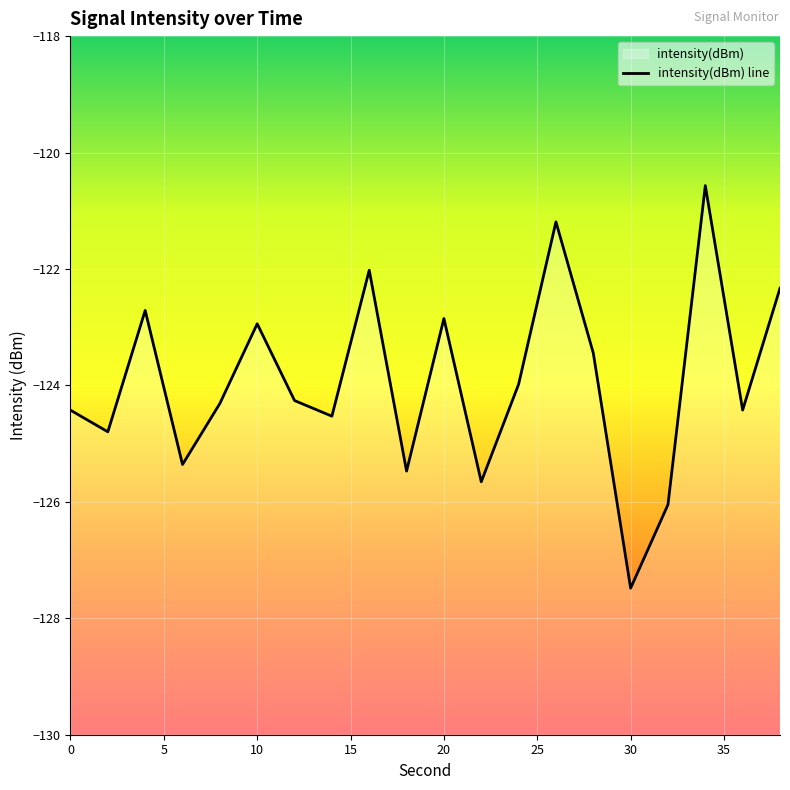

How many lines are shown in the chart?

1